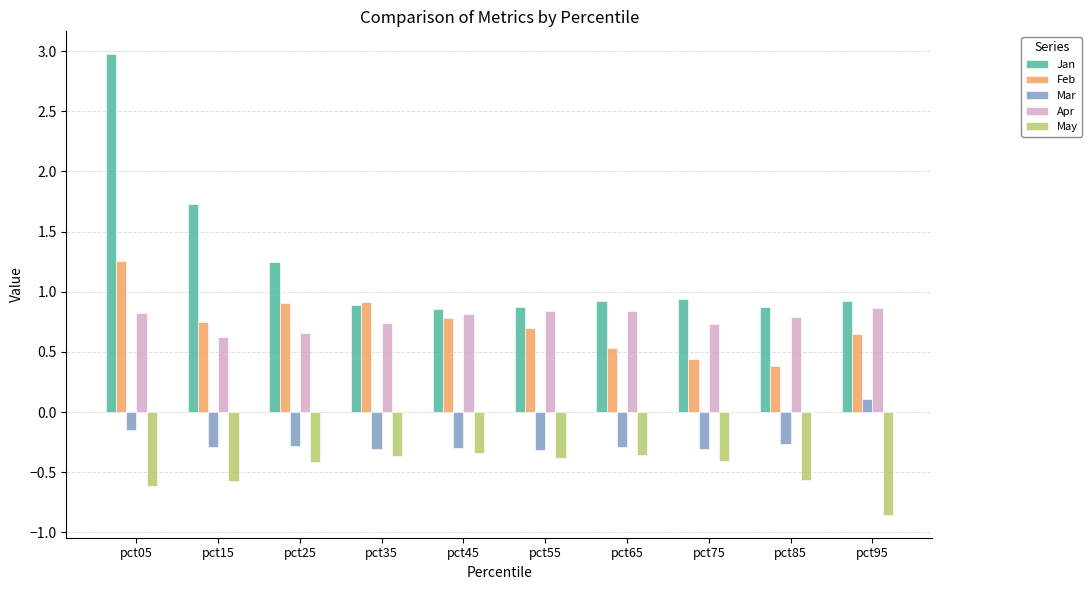

What is the value of the Jan bar at the 4th from the left?

0.9